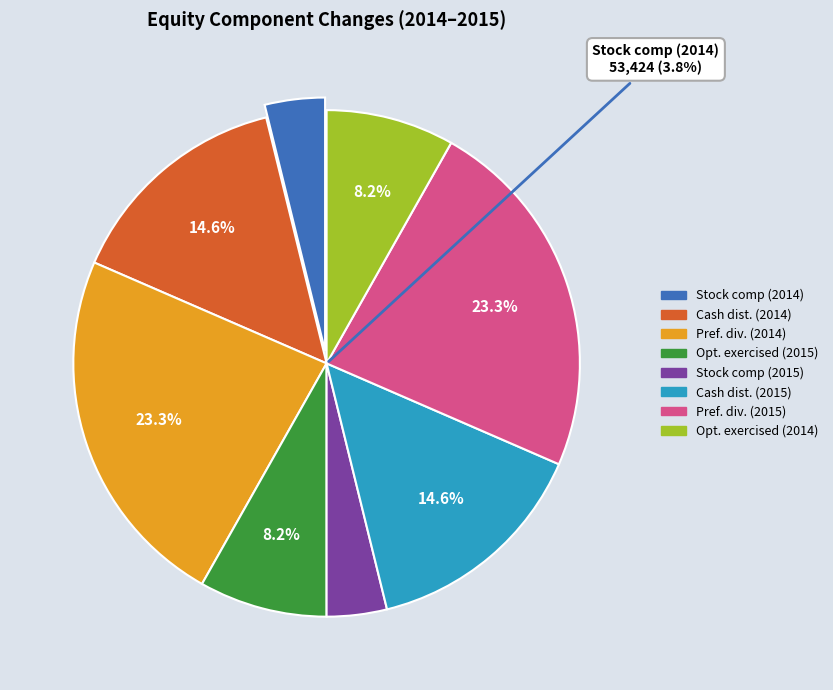

How many slices are in this pie chart?

8